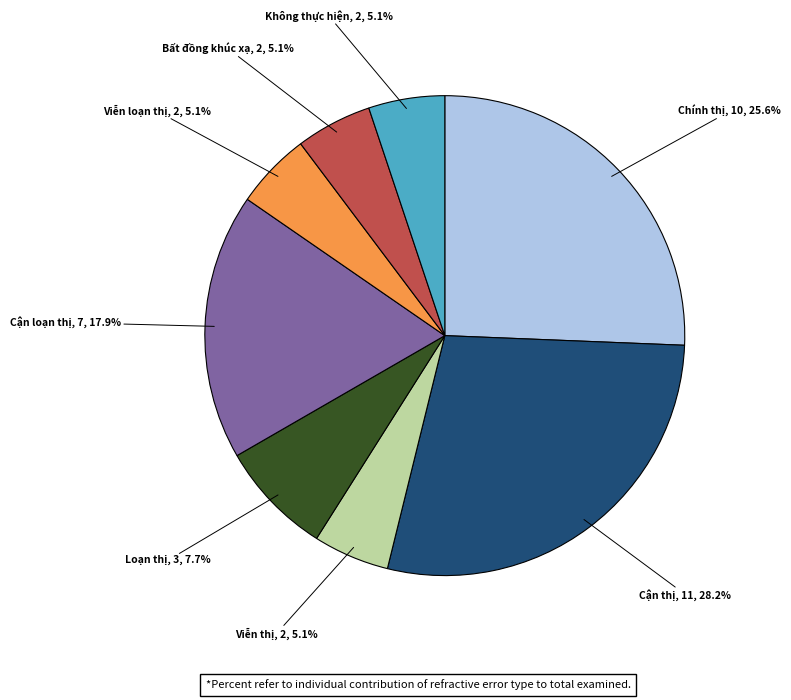

Is there any slice that represents more than half of the pie?

No